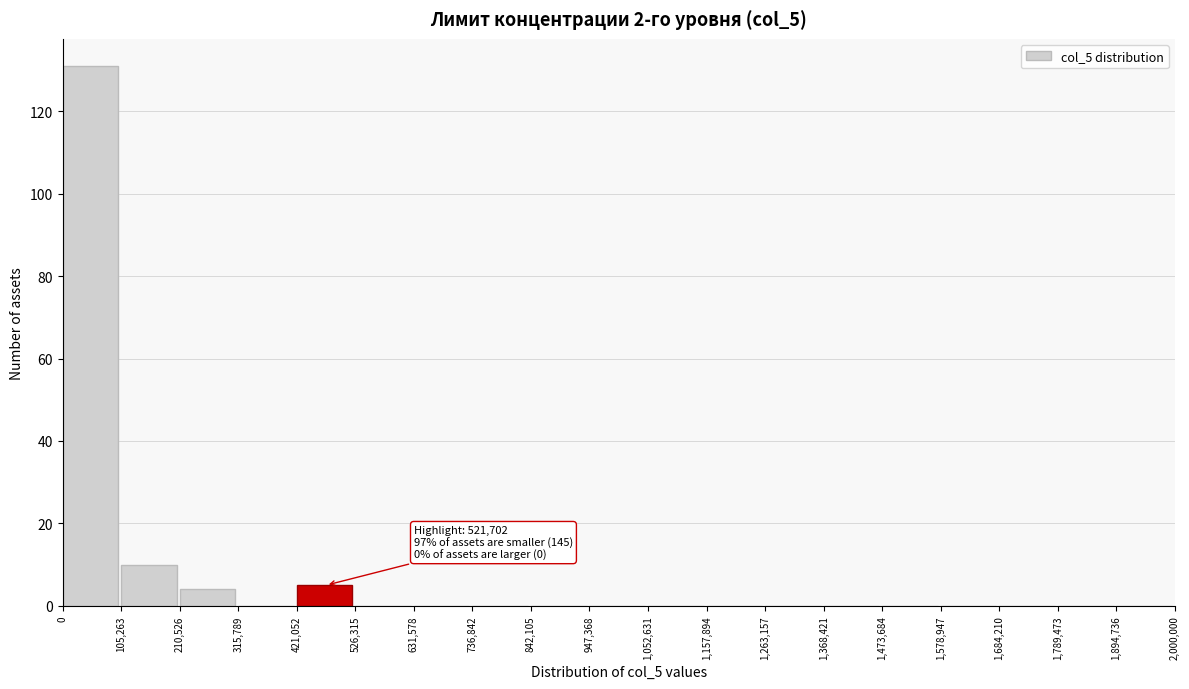

Which range on the x-axis has the tallest bar?

0 to 105,263